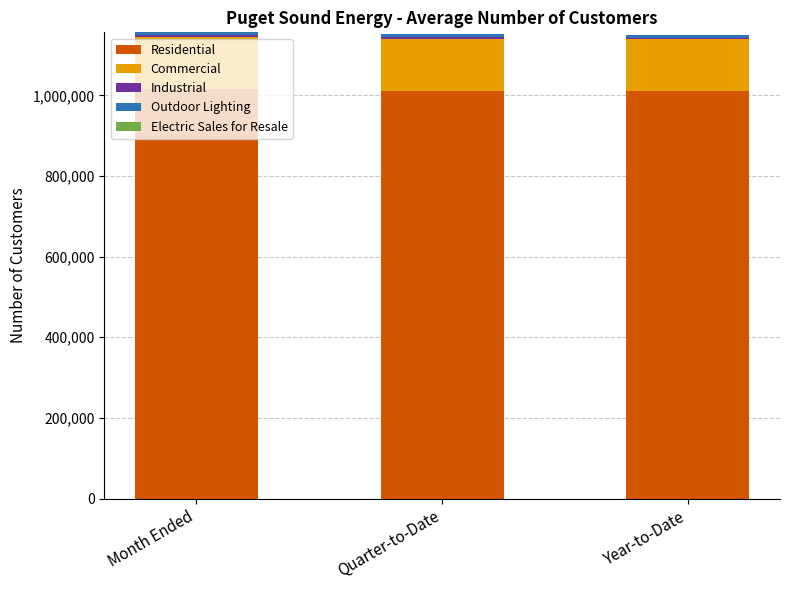

How many distinct data groups are displayed?

5